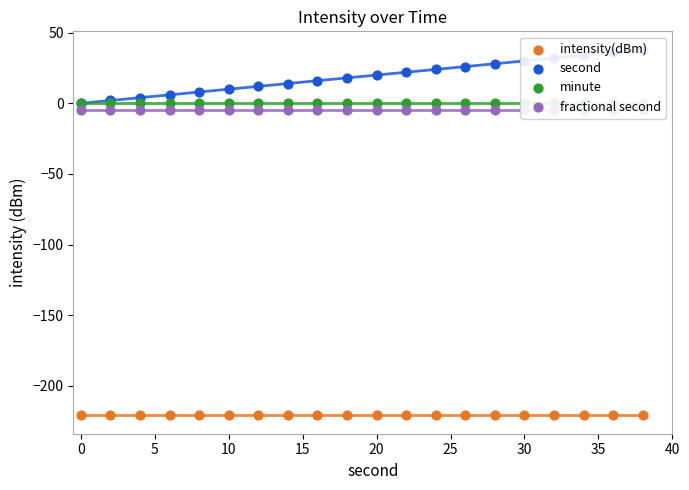

Which series has the largest Y range (max minus min)?

second